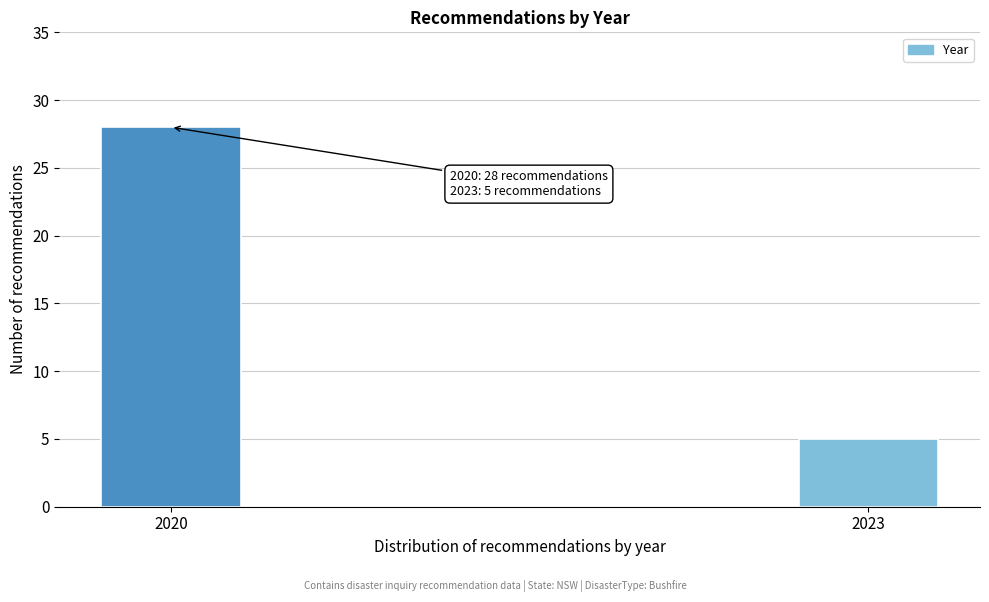

Reading left to right, transcribe all the data shown in this chart.

28	5